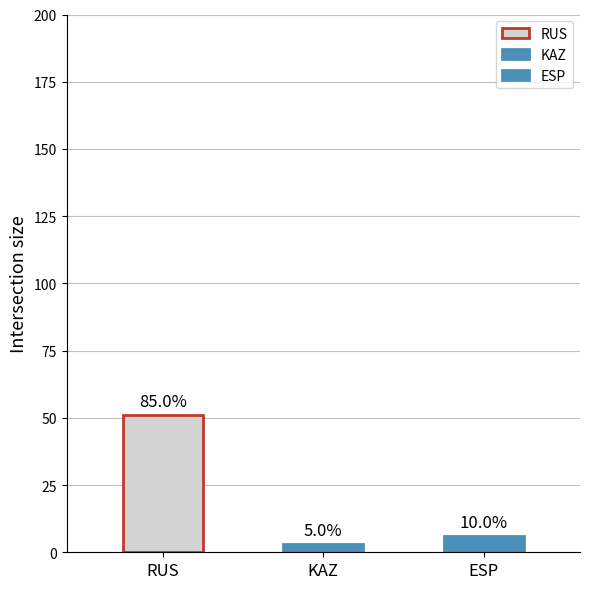

What is the average value?

20